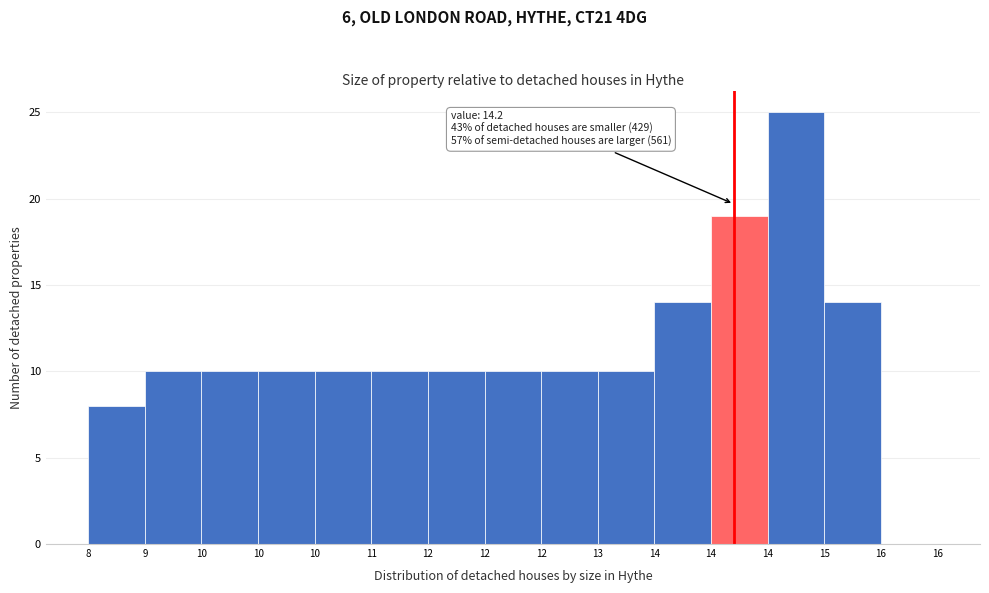

How many distinct data groups are displayed?

1